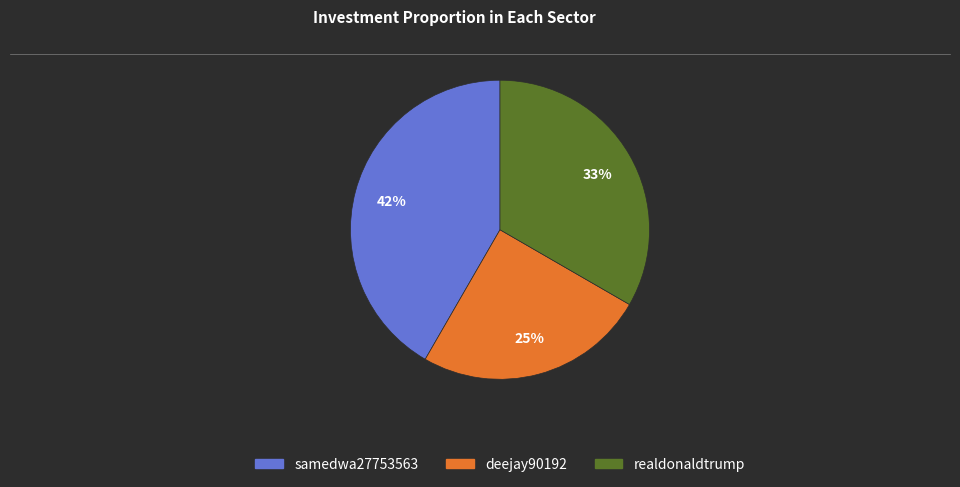

How many slices are in this pie chart?

3